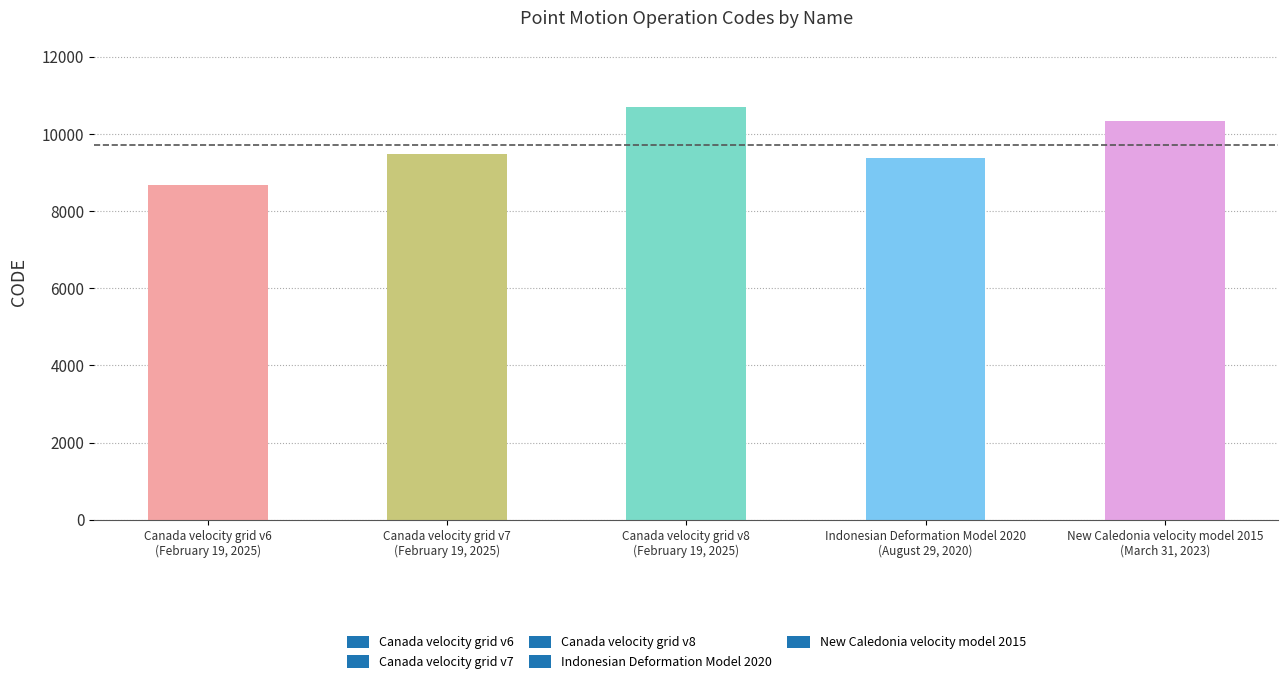

How many bars are there in total?

5